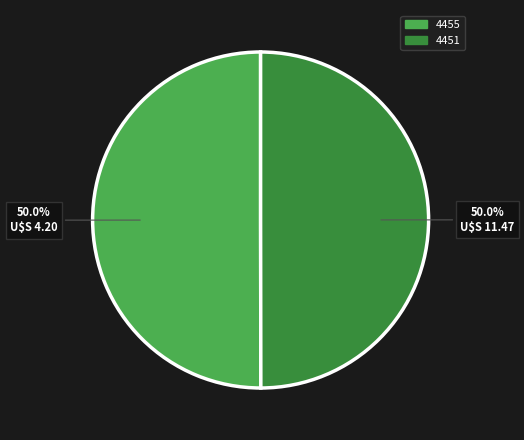

What percentage is NOT represented by 4451?

50.0%